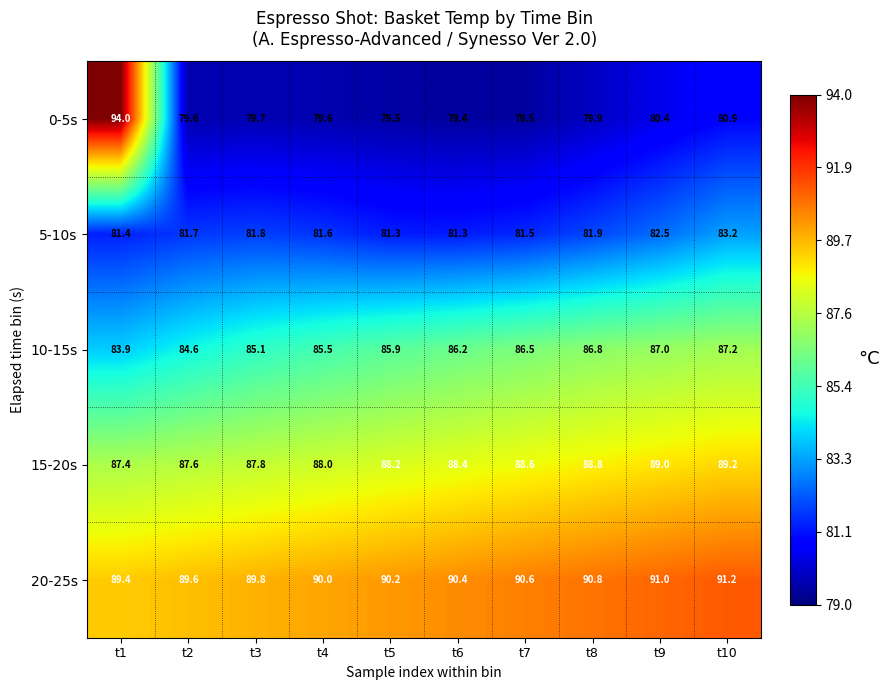

Where is 0-5s nearest to the value 86?

t10